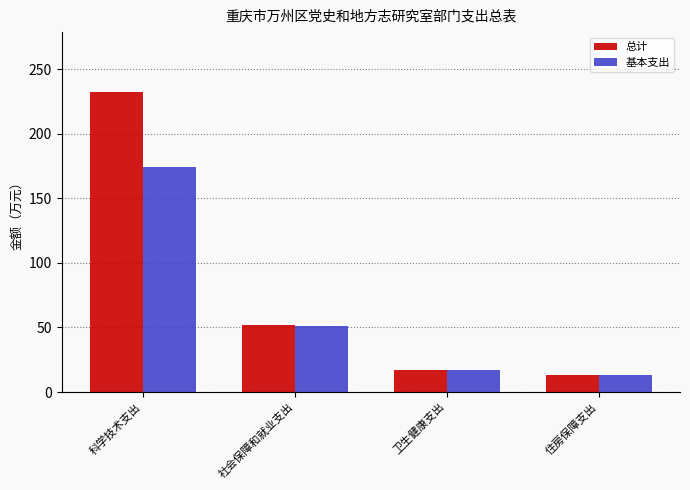

How many bars are there in total?

8